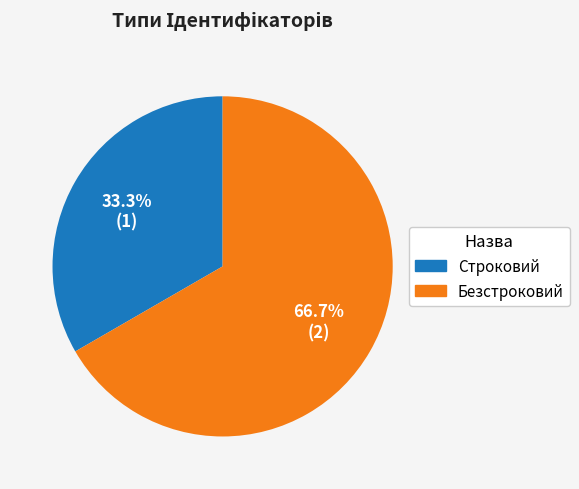

Is the sum of Строковий and Безстроковий greater than half?

Yes